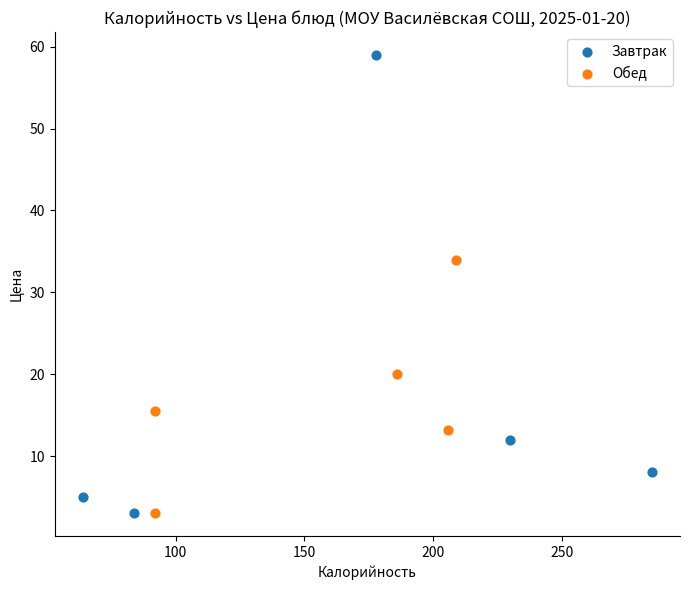

Which series contains the highest Y value?

Завтрак